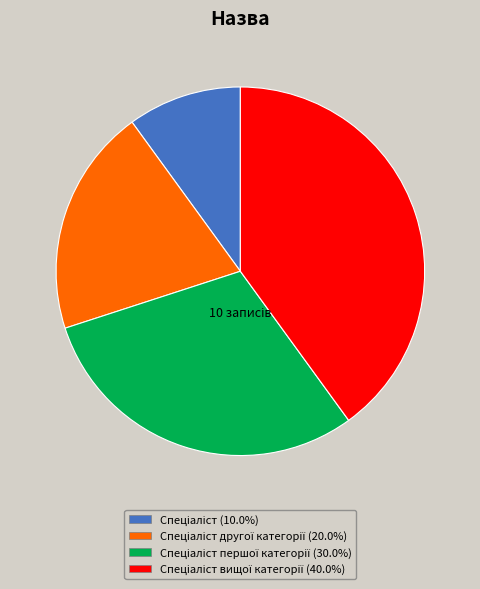

Does any single category account for the majority?

No